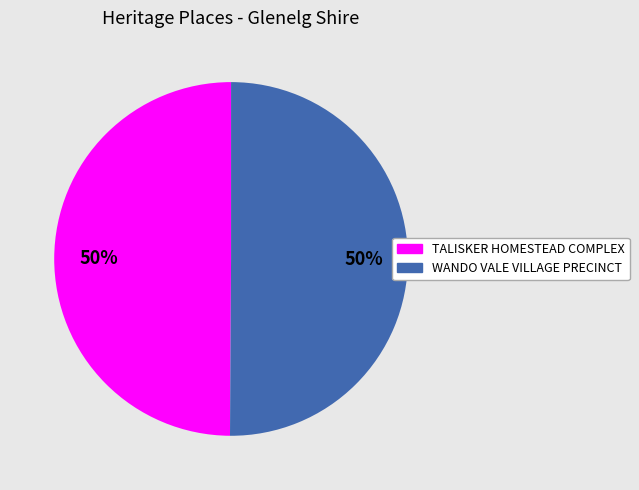

Count the number of slices in the pie.

2